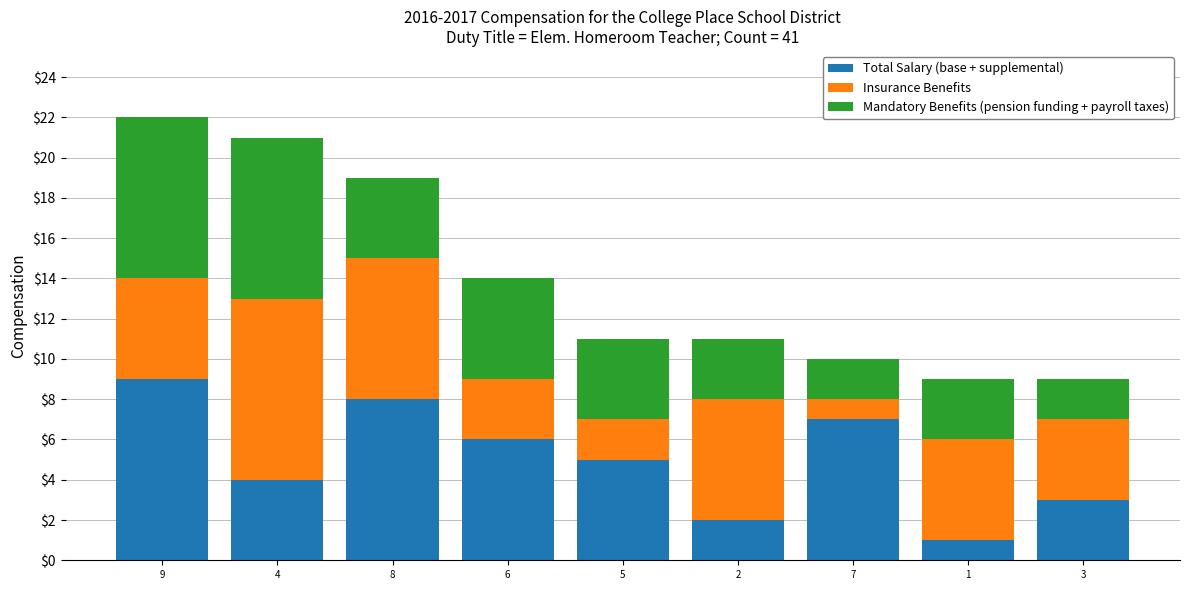

How many data points does each series have?

9